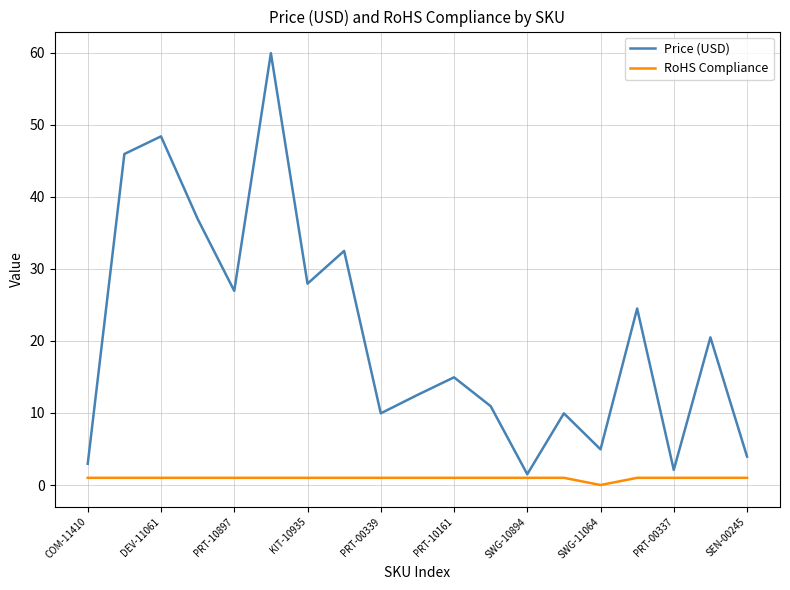

What is the greatest value displayed?

60.0